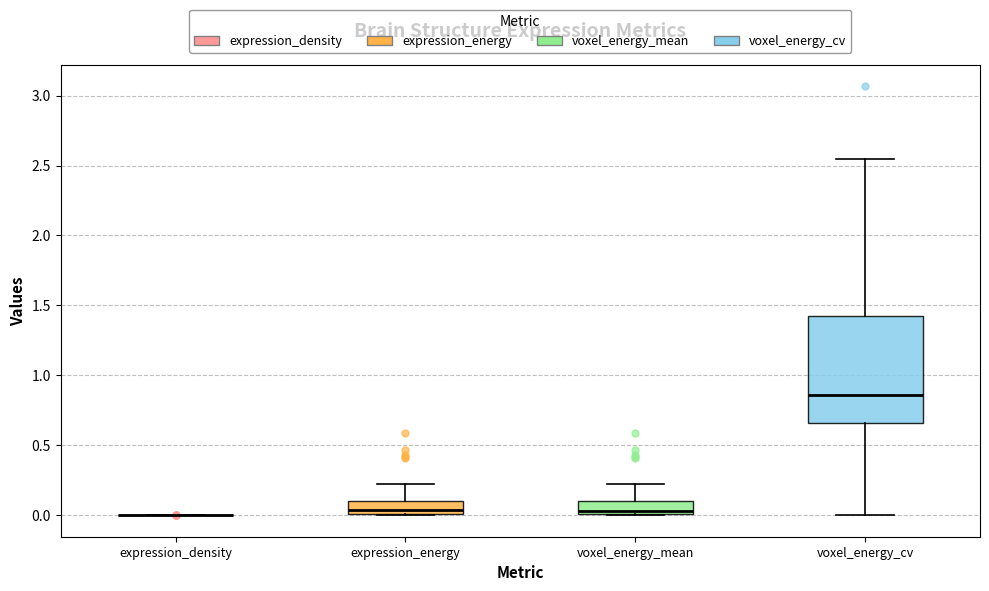

Reading left to right, read every box against the y-axis: the position of its median line, the range the box covers, and the ends of its whiskers. The values are not printed on the chart, so give them approximately, as read against the axis.

expression_density: box collapsed to a line at 0.00, whiskers 0.00 to 0.00
expression_energy: median 0.05, box 0.00 to 0.10, whiskers 0.00 to 0.20
voxel_energy_mean: median 0.05, box 0.00 to 0.10, whiskers 0.00 to 0.20
voxel_energy_cv: median 0.85, box 0.65 to 1.45, whiskers 0.00 to 2.55